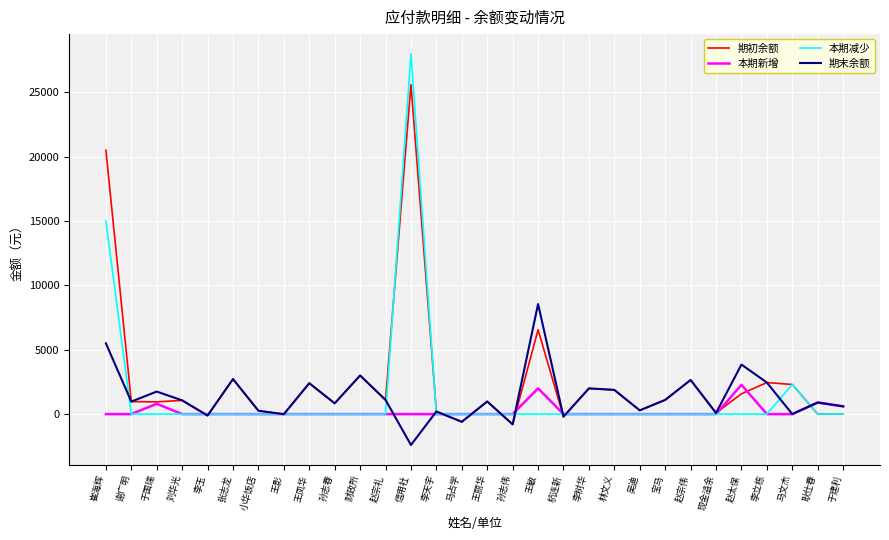

At which label does 期末余额 reach its peak?

王敏